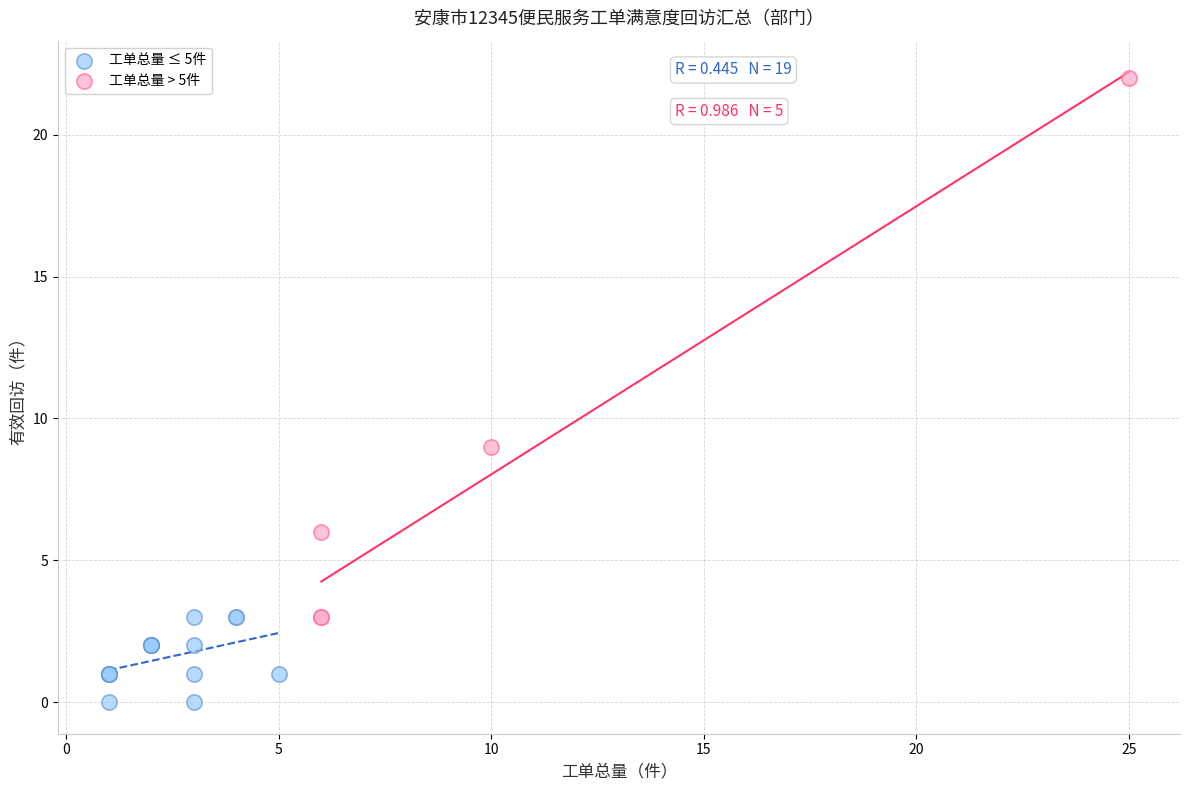

Which series has the largest Y range (max minus min)?

工单总量 > 5件